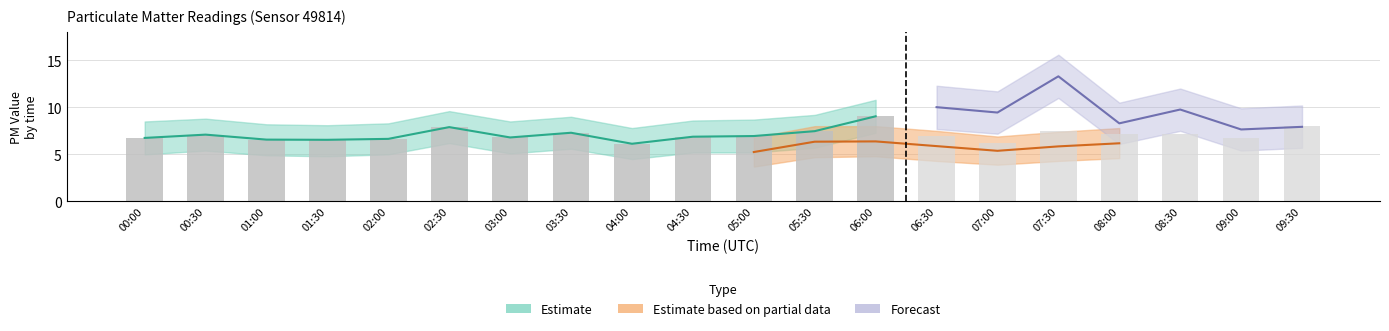

What is the greatest value displayed?

9.1